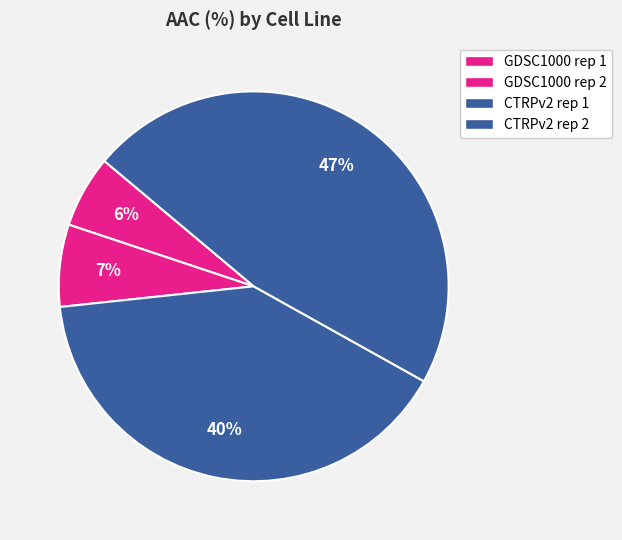

True or false: GDSC1000 rep 1 accounts for 6% of the total.

True